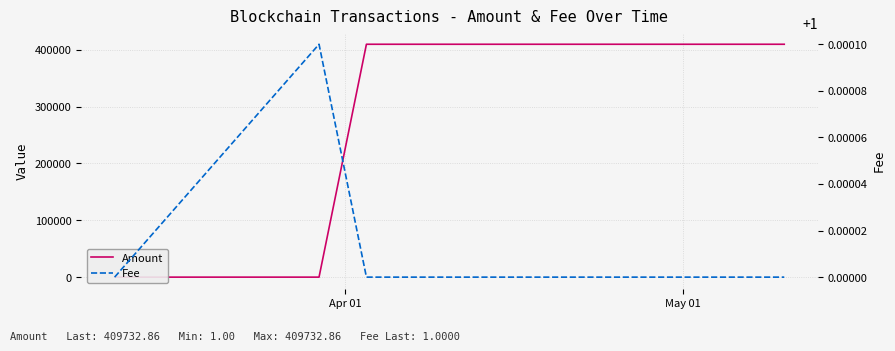

True or false: Amount has more than 2 points higher than both neighbors.

False